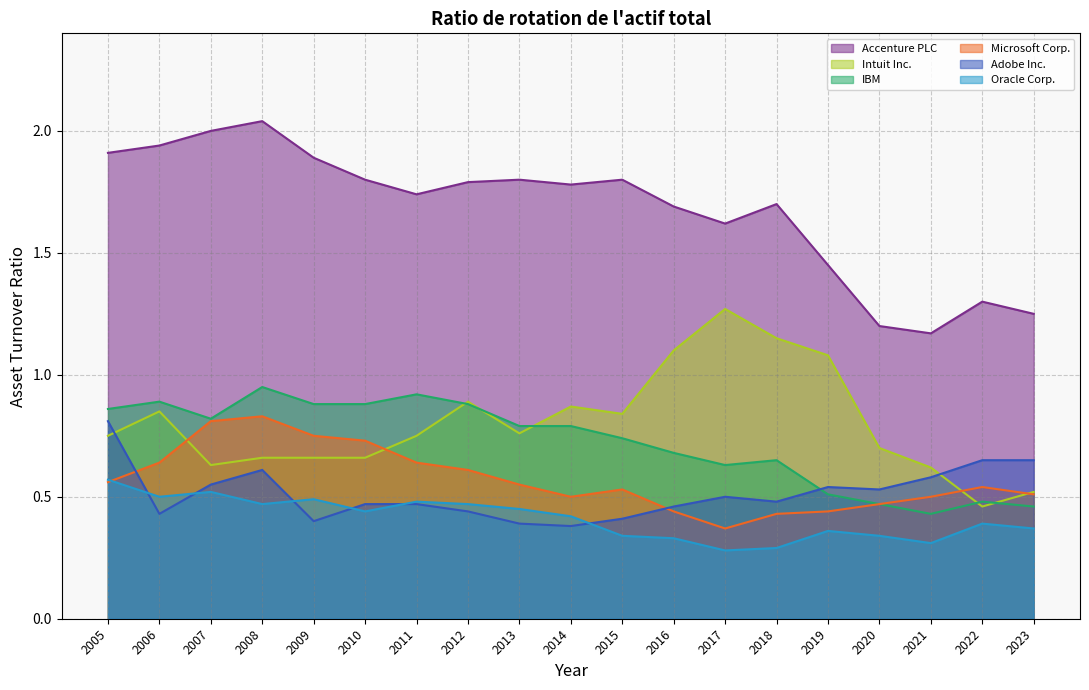

Where is the first local maximum for Oracle Corp.?

2007